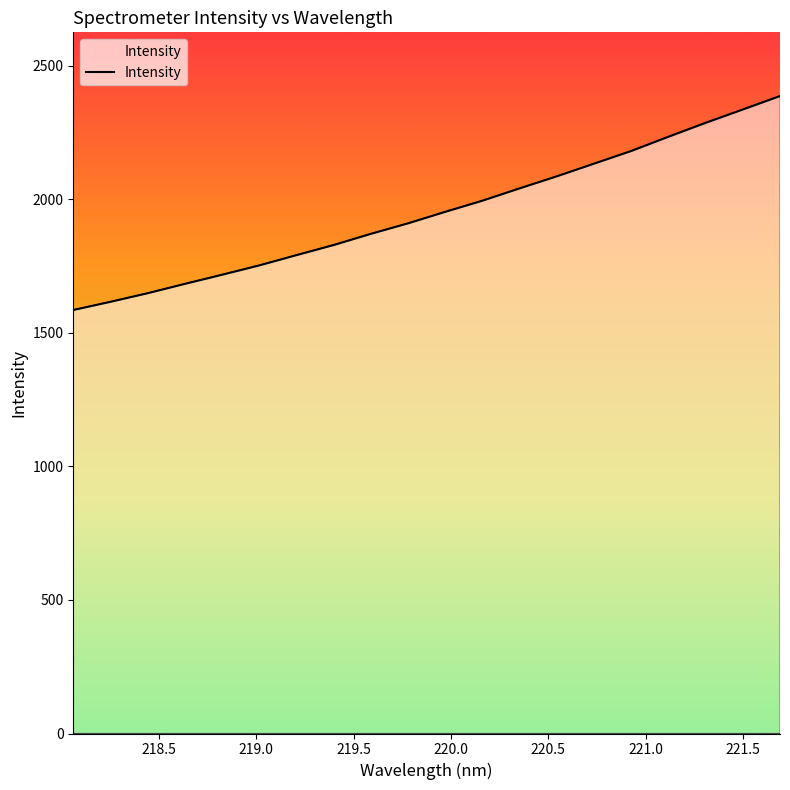

Reading left to right, list all the values displayed in this chart.

1585.9	1616.7	1648.9	1683.9	1718.1	1753.1	1791.5	1829.4	1871.3	1910.7	1953.8	1995.5	2041.6	2086.8	2134.2	2181.5	2234.8	2286.9	2336.8	2387.1